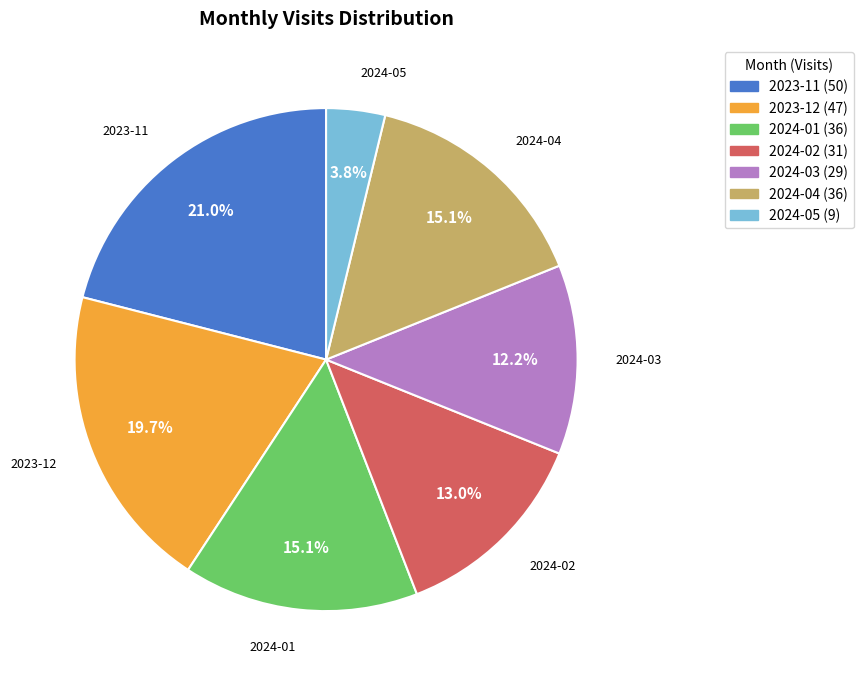

Does any single category account for the majority?

No